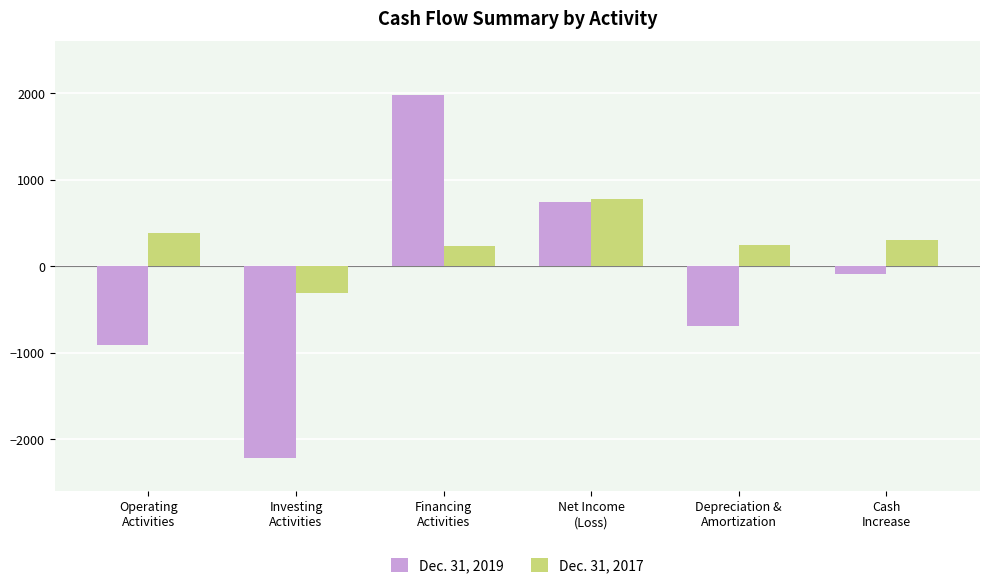

Which category has the lowest value in the Dec. 31, 2017 series?

Investing
Activities